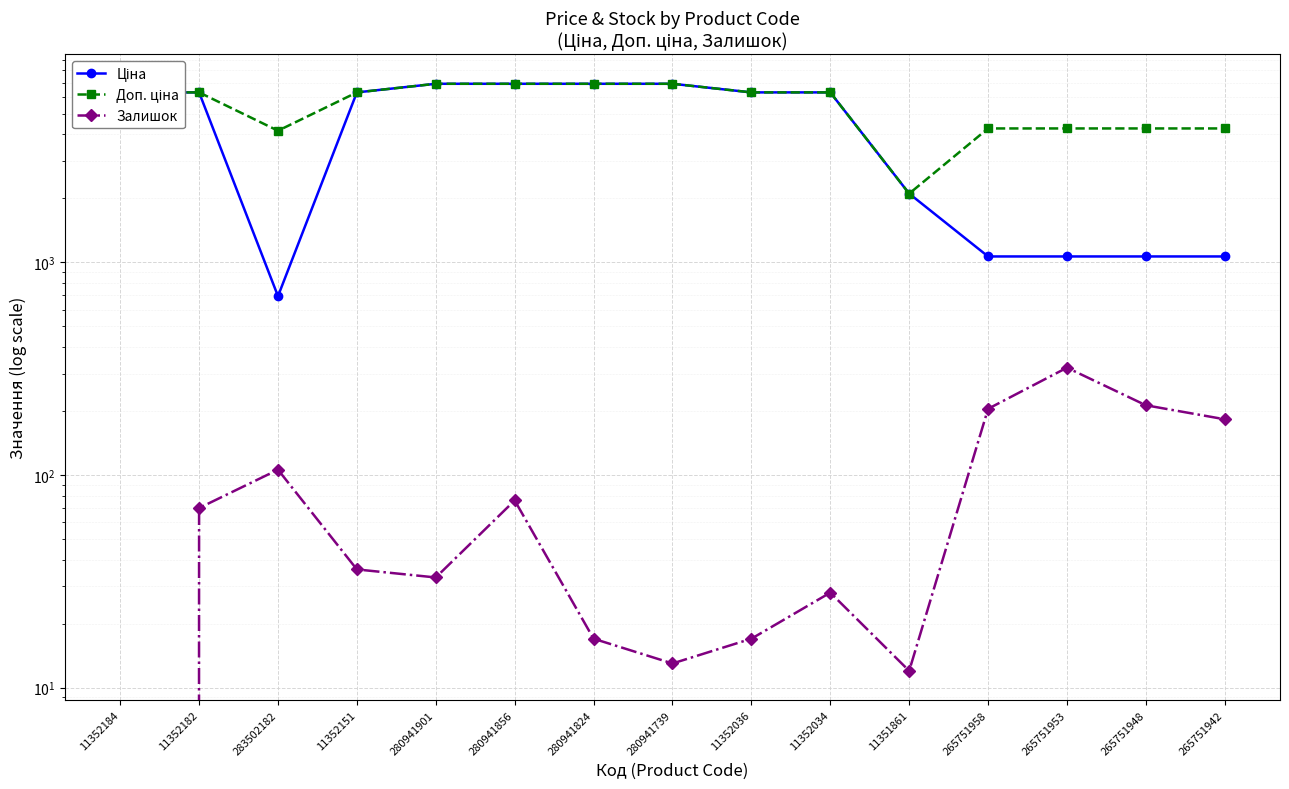

True or false: Доп. ціна has a value of 6925.7 at 280941739.

True